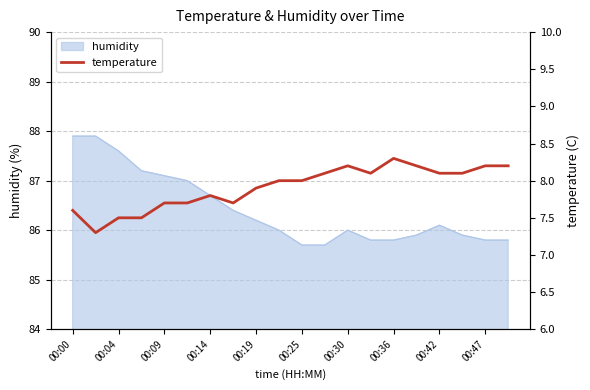

Does the chart have visible grid lines?

Yes